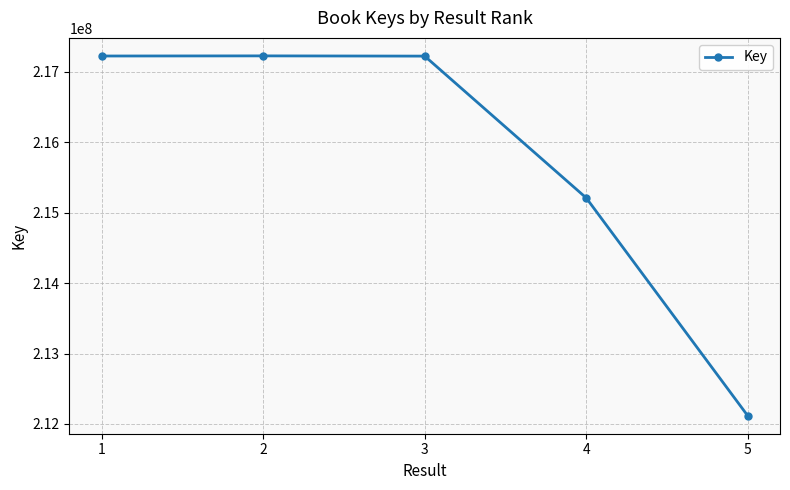

What is the minimum value shown in the chart?

212116802